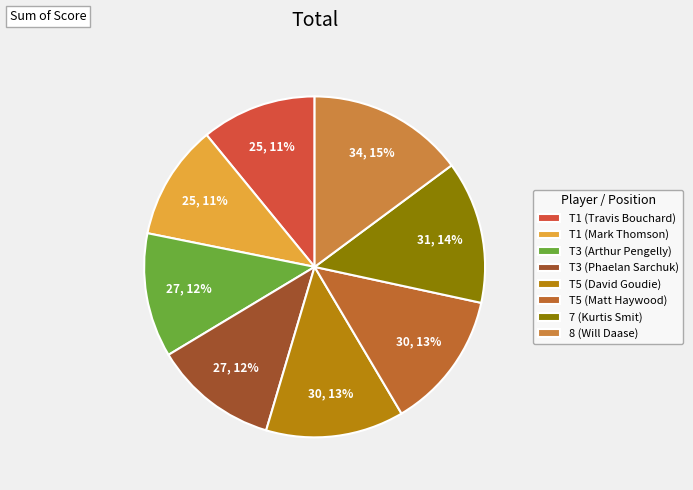

Count the number of slices in the pie.

8